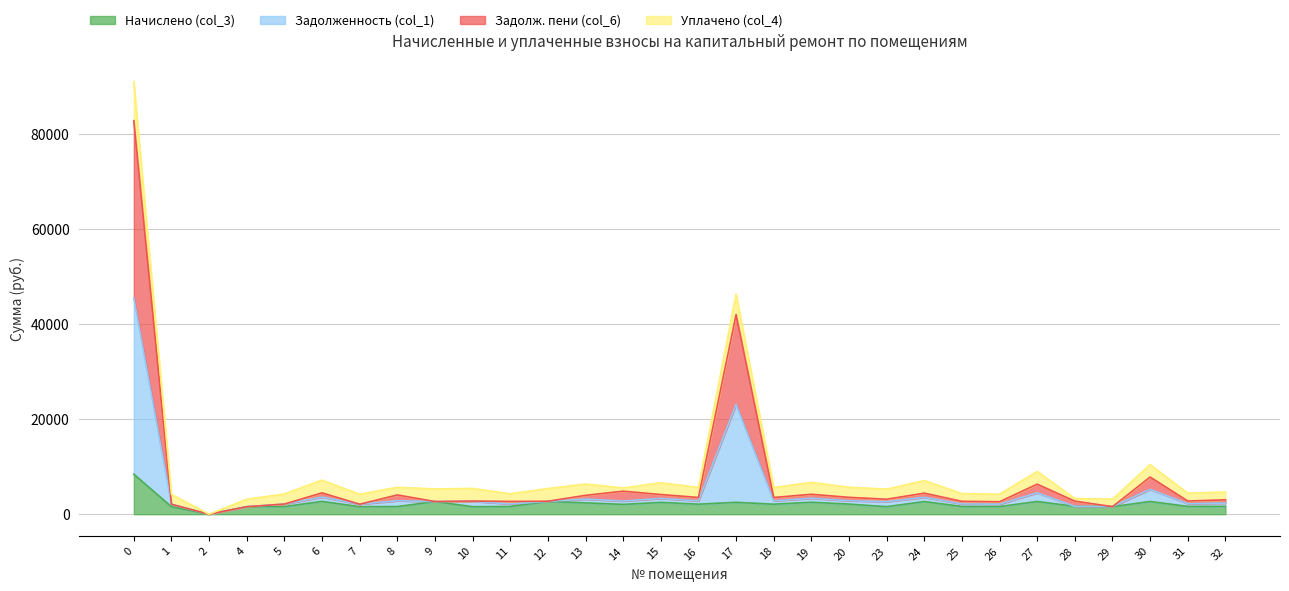

Does the chart have visible grid lines?

Yes